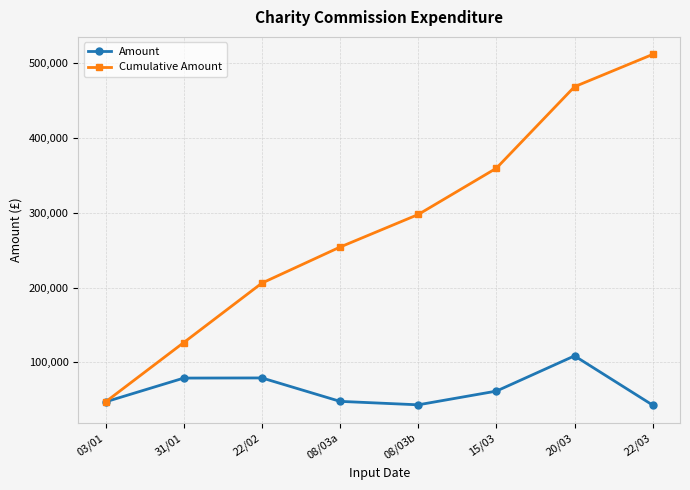

How many values in the Amount series are below 61756?

4